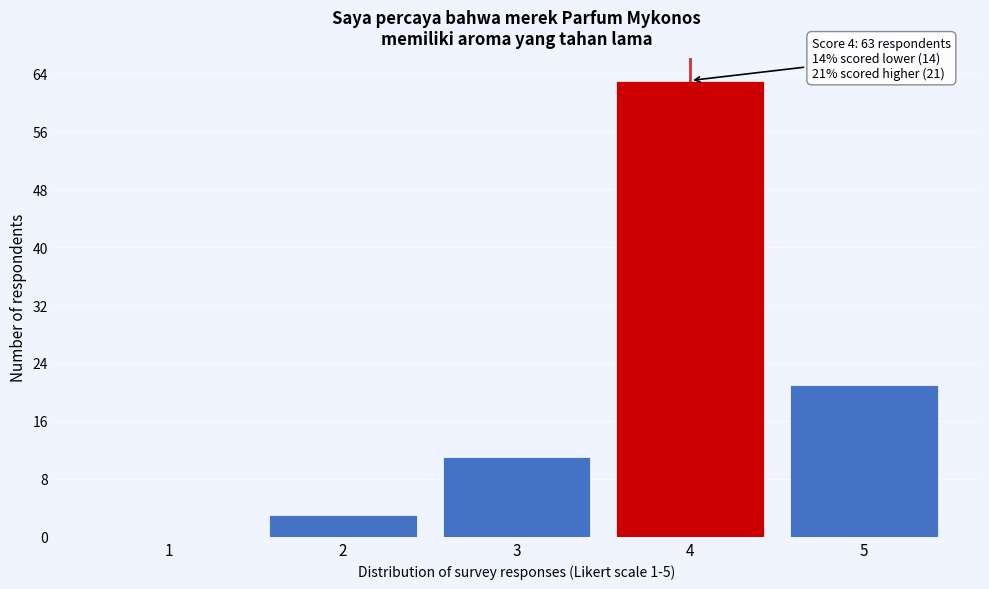

Over which range of the x-axis is the bar tallest?

3.5 to 4.5